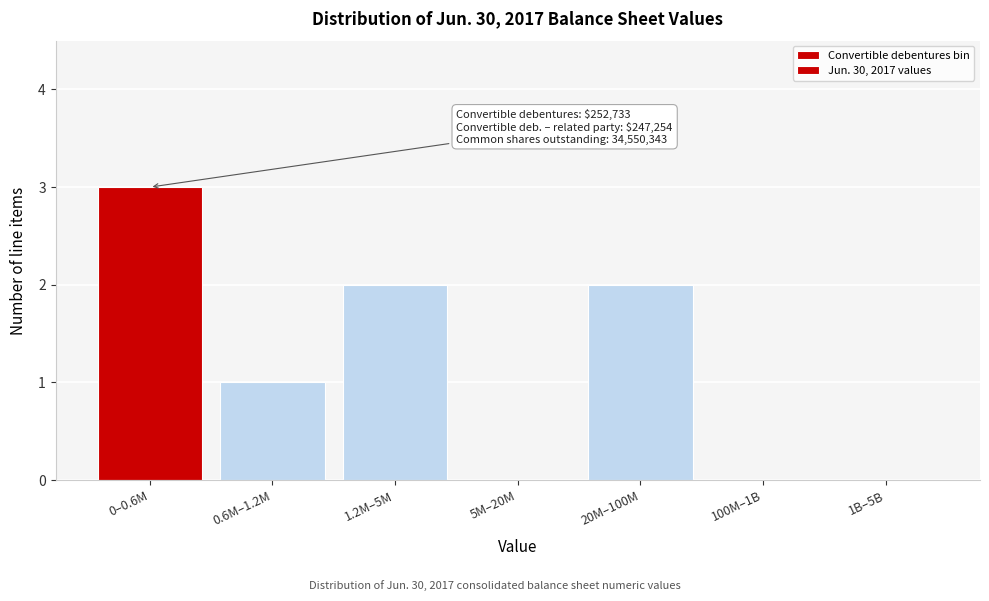

Reading left to right, transcribe all the data shown in this chart.

0–0.6M=3	0.6M–1.2M=1	1.2M–5M=2	5M–20M=0	20M–100M=2	100M–1B=0	1B–5B=0